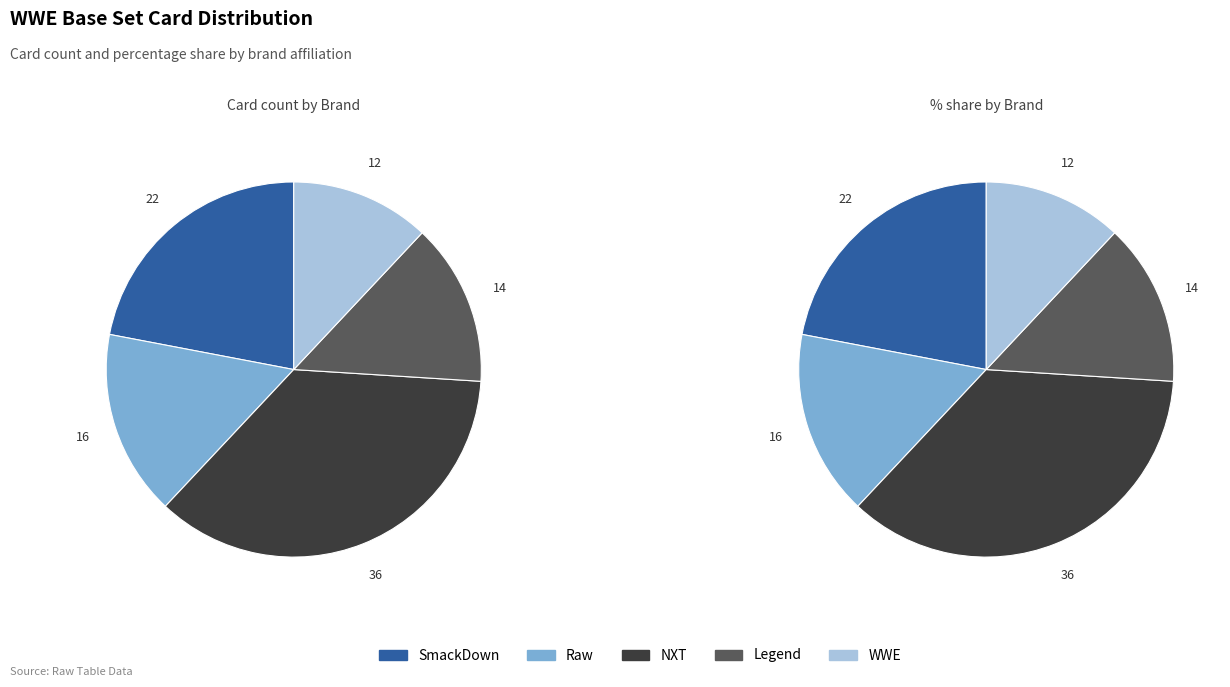

Is it true that Legend is 14% of the pie?

True